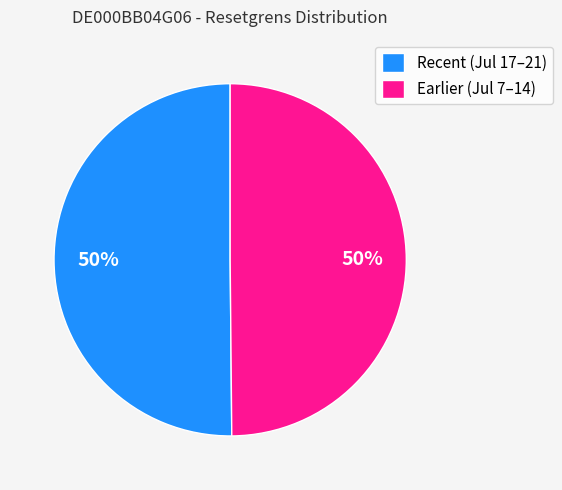

Approximately how many times larger is the value at Recent (Jul 17–21) compared to Earlier (Jul 7–14)?

1.0